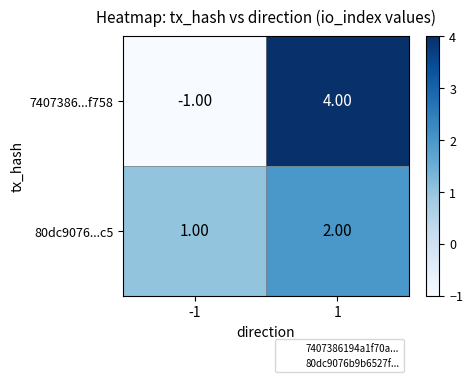

Between -1 and 1, which series saw the biggest shift?

7407386...f758